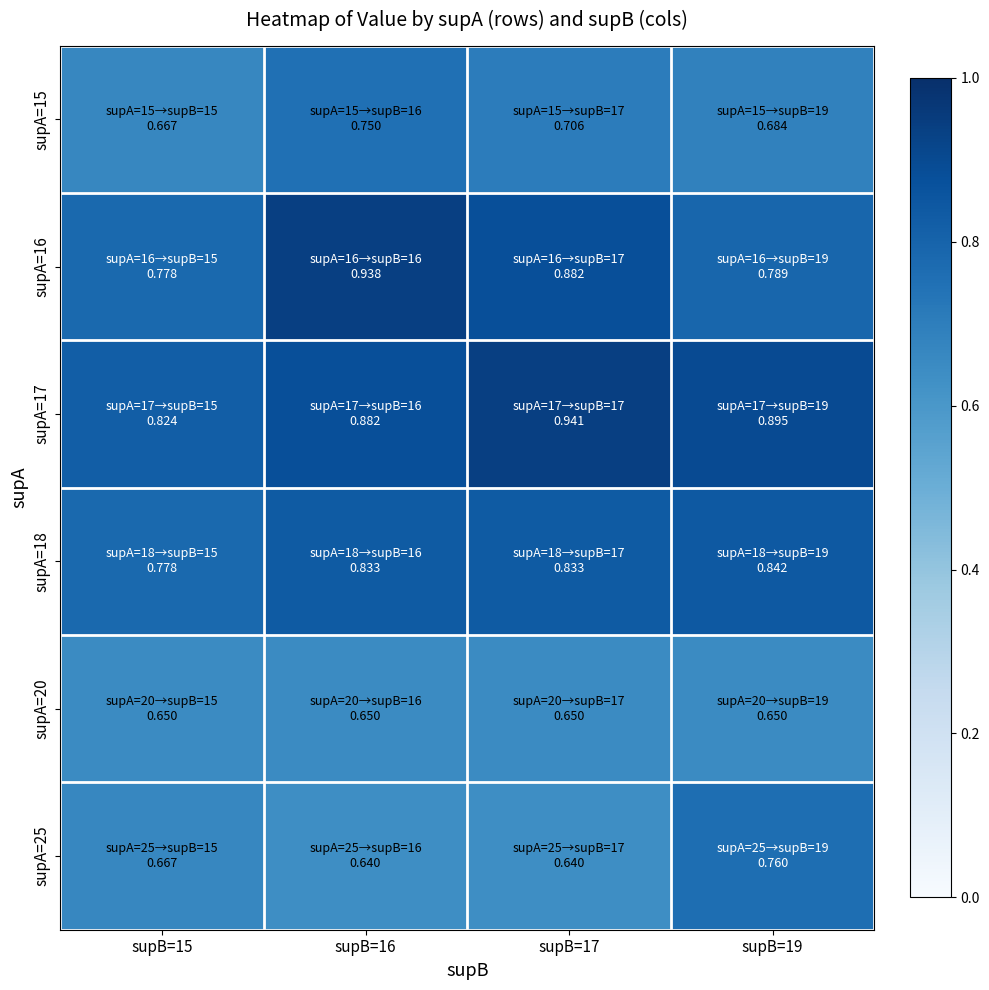

Which series has the largest total across all categories?

supA=17